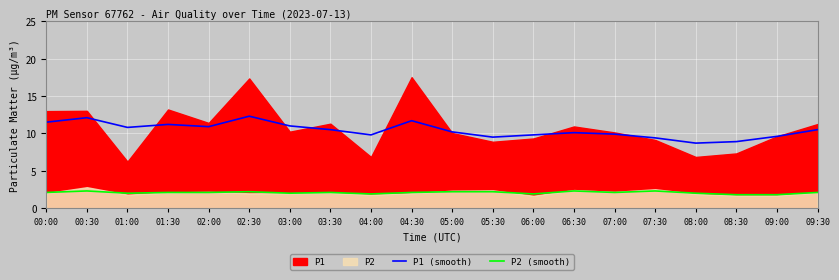

Is the value of P1 (smooth) at 04:00 greater than the value of P2 (smooth) at 05:00?

Yes